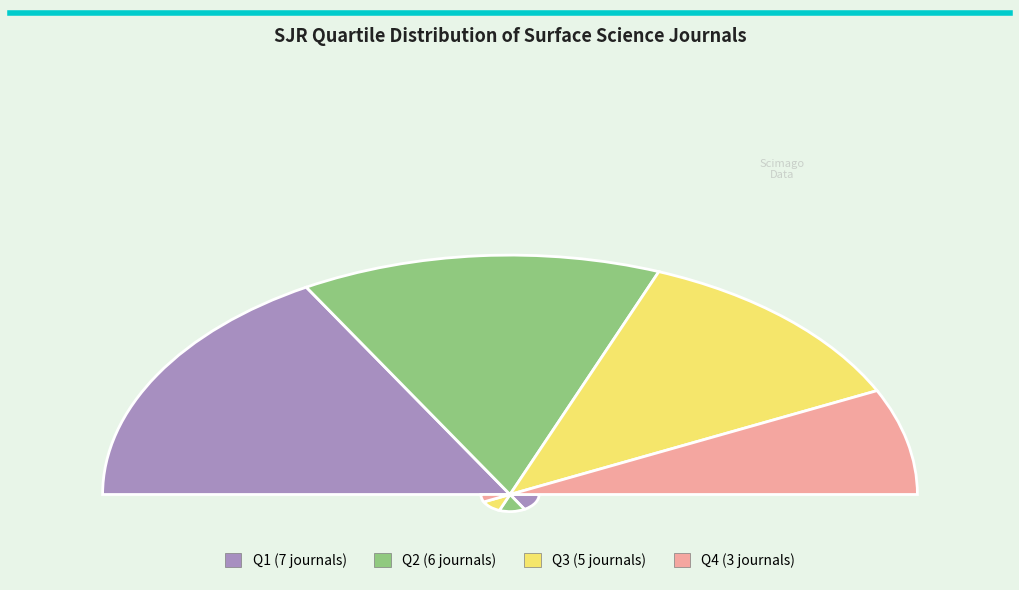

What percentage is the Q2 slice, to the nearest percent?

29%